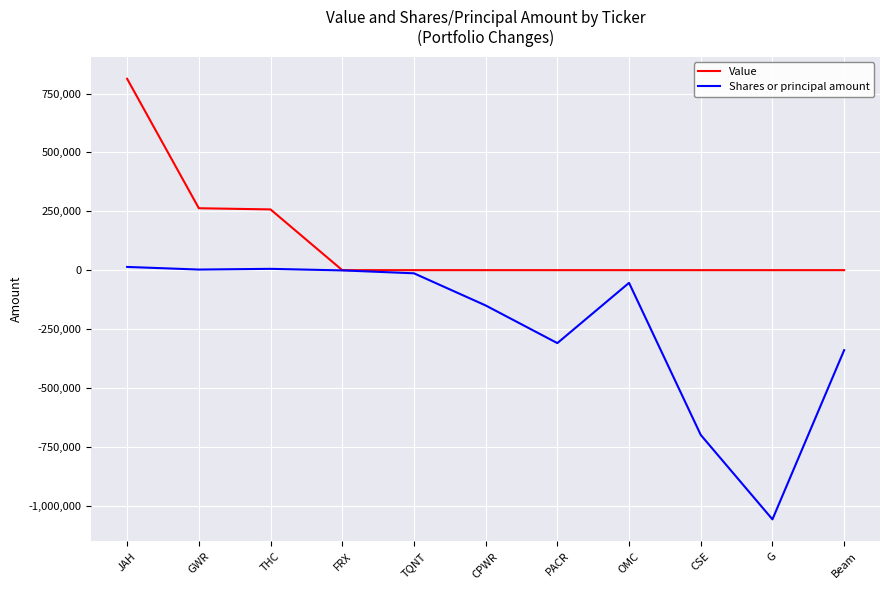

Which series has the largest range (max minus min)?

Shares or principal amount